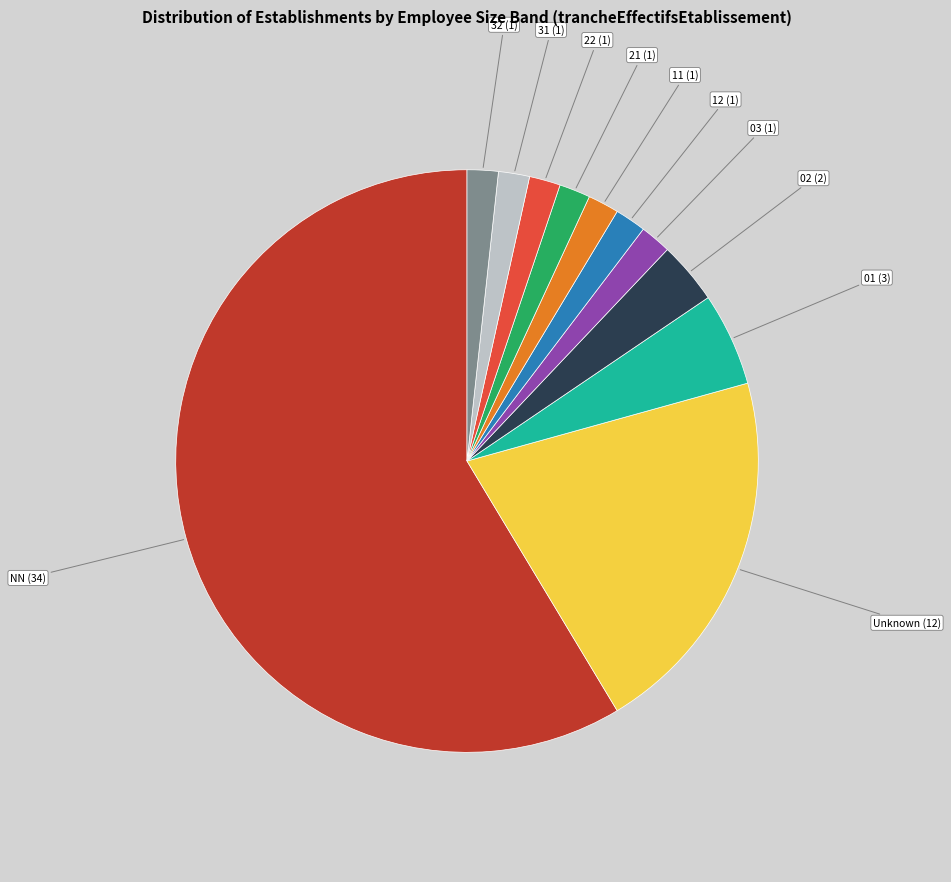

What is the ratio of the value at 32 to the value at 01?

0.3